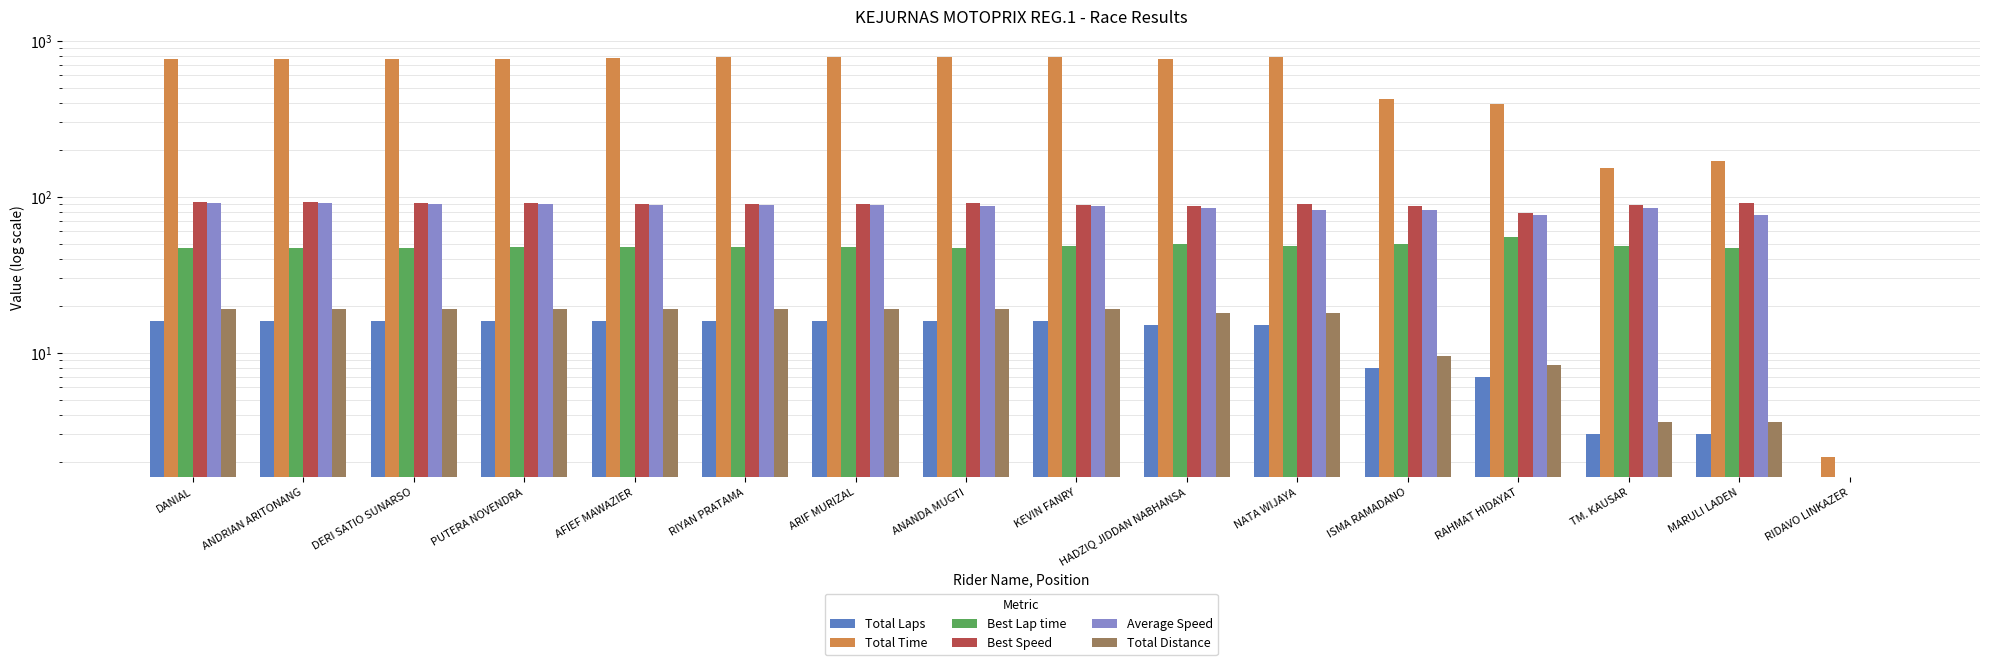

Is it true that Best Speed equals 122.8 at HADZIQ JIDDAN NABHANSA?

False